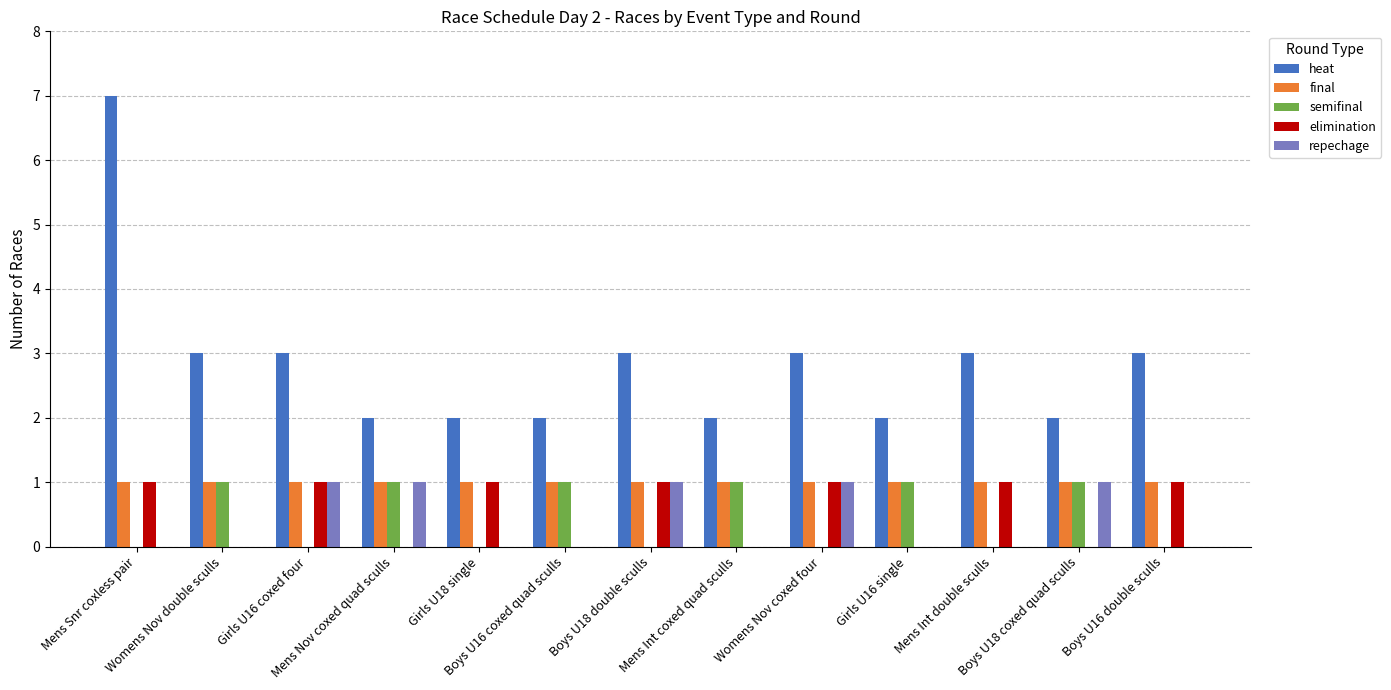

How many groups of bars are there?

13